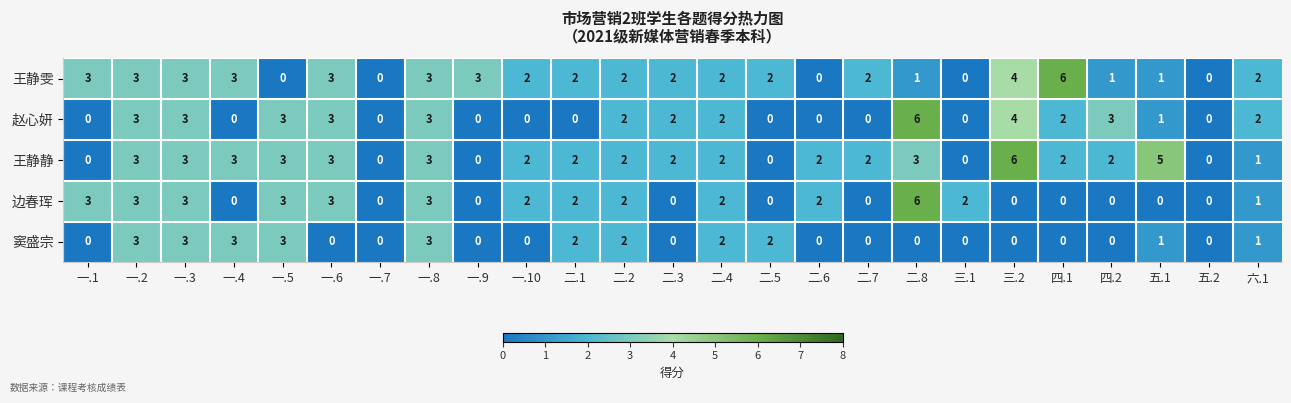

At which category is the sum across all series the highest?

二.8